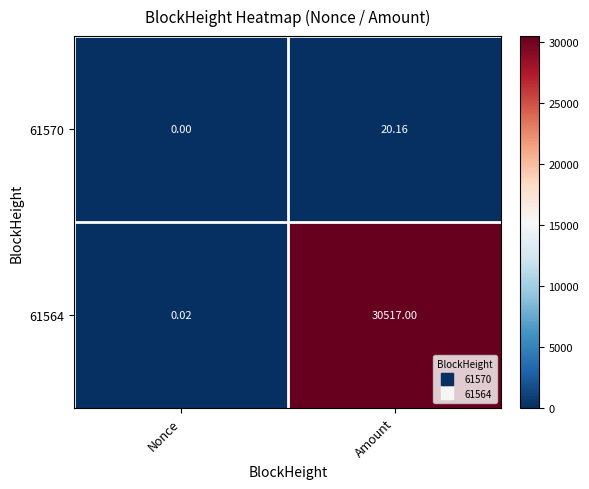

List the labels in order of 61564 value, smallest first.

Nonce, Amount